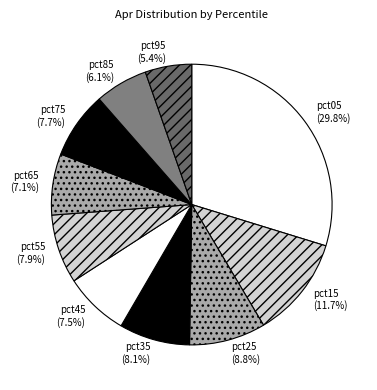

Does any single category account for the majority?

No